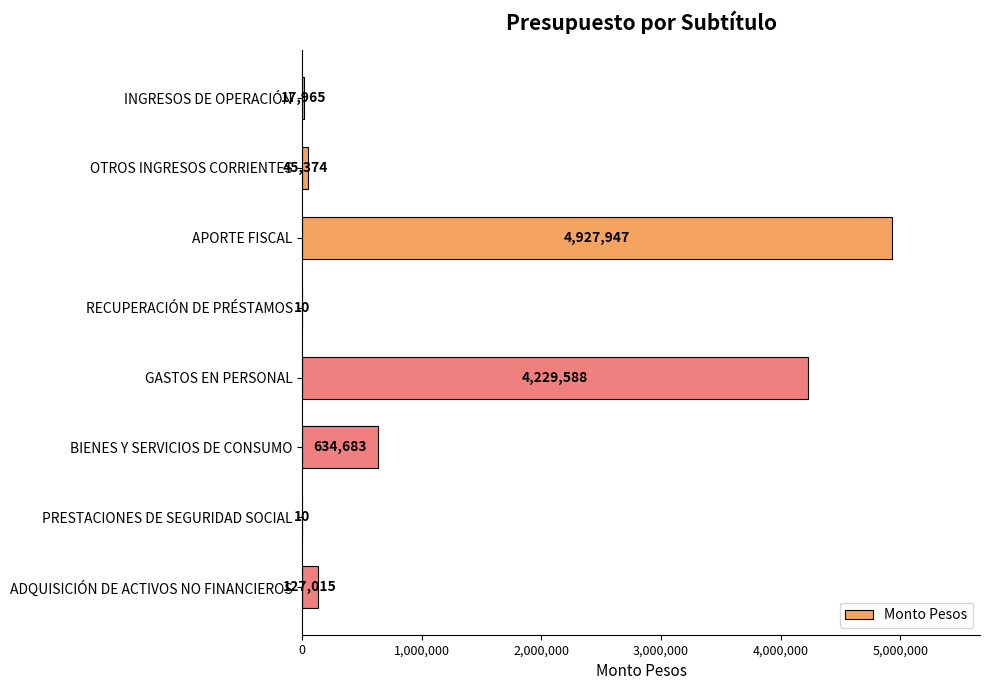

What is the greatest value displayed?

4927947